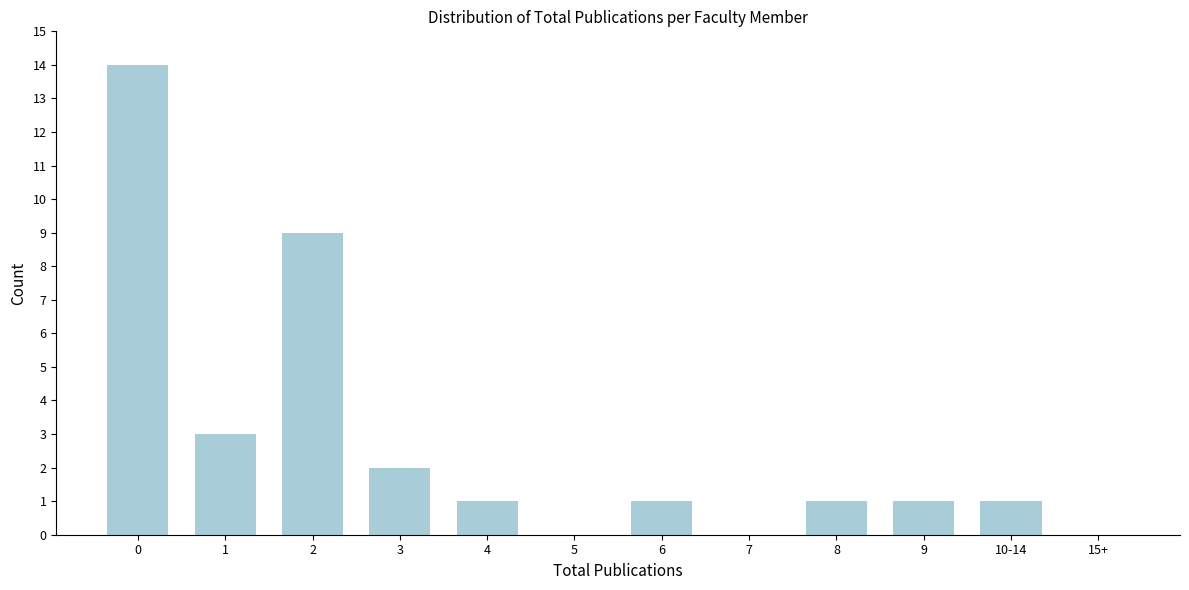

Reading left to right, extract all data points from this chart.

0=14	1=3	2=9	3=2	4=1	5=0	6=1	7=0	8=1	9=1	10-14=1	15+=0